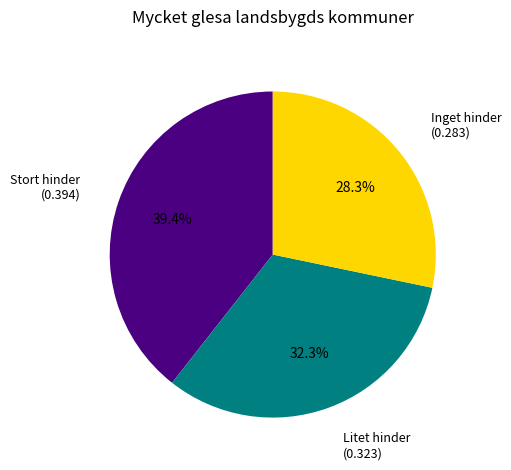

Rank the categories by value from lowest to highest.

Inget hinder, Litet hinder, Stort hinder